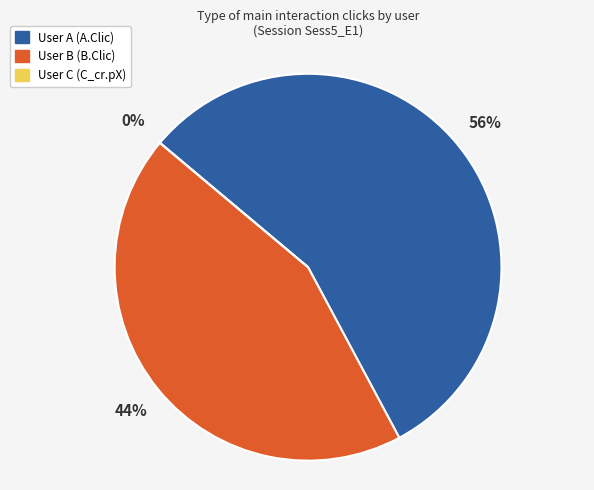

Approximately how many times larger is the value at User A (A.Clic) compared to User B (B.Clic)?

1.3